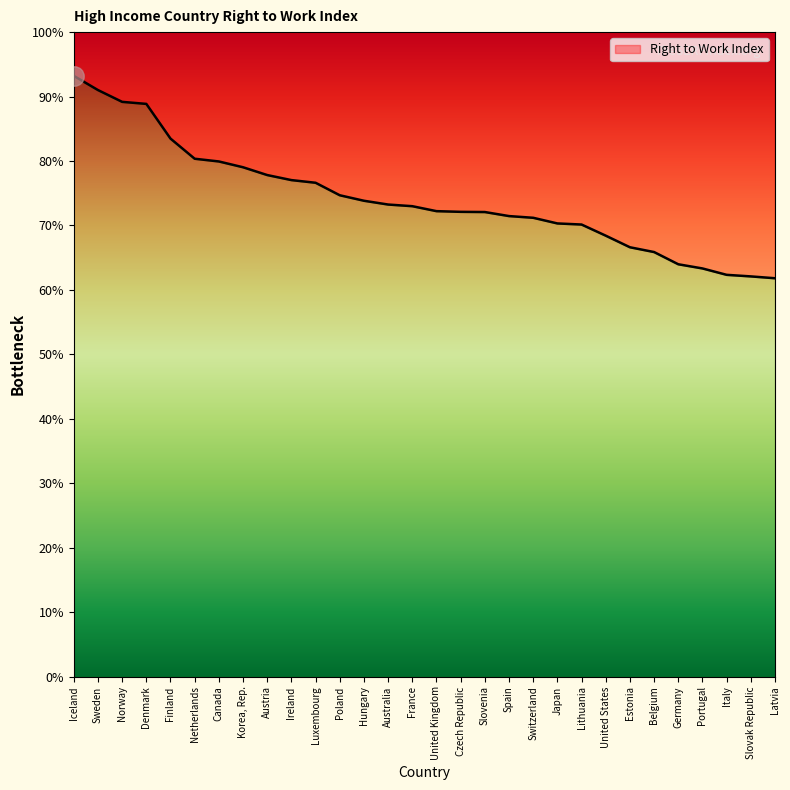

Count the number of data series in this chart.

1